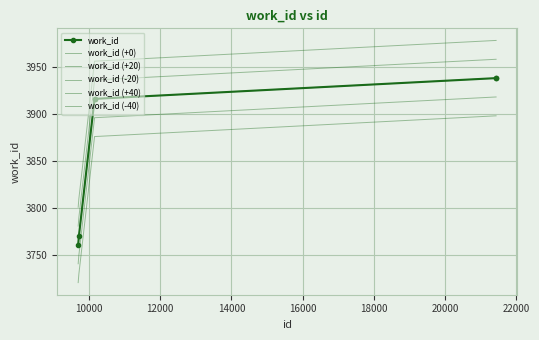

What is the value of the work_id (+20) point at the 4th from the left?

3936